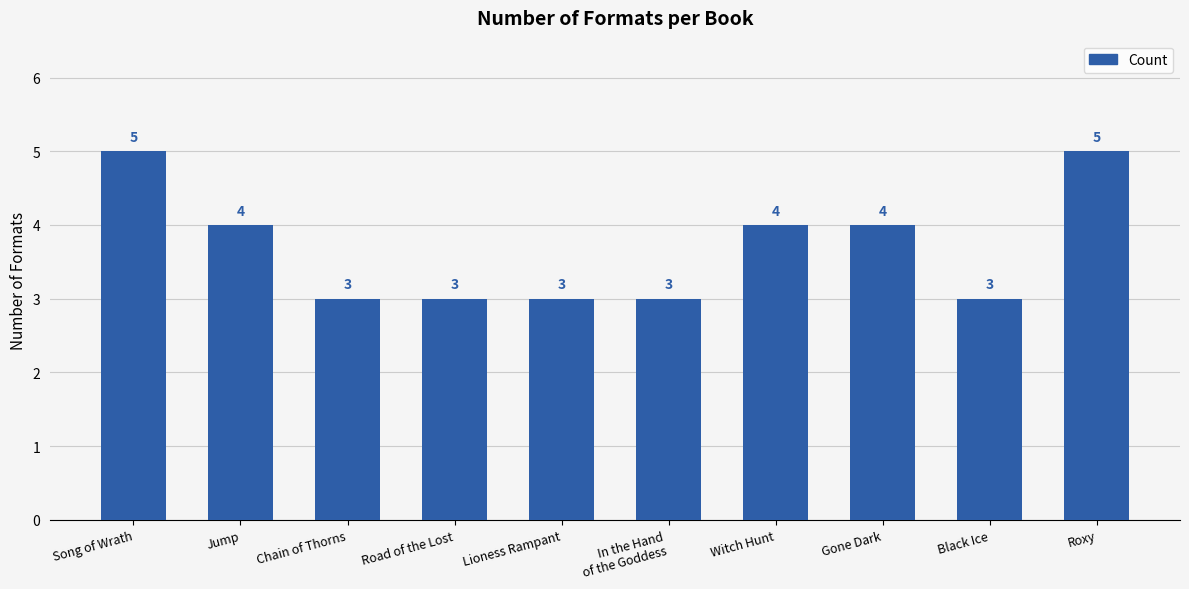

Is it true that the value at Lioness Rampant is 1?

False